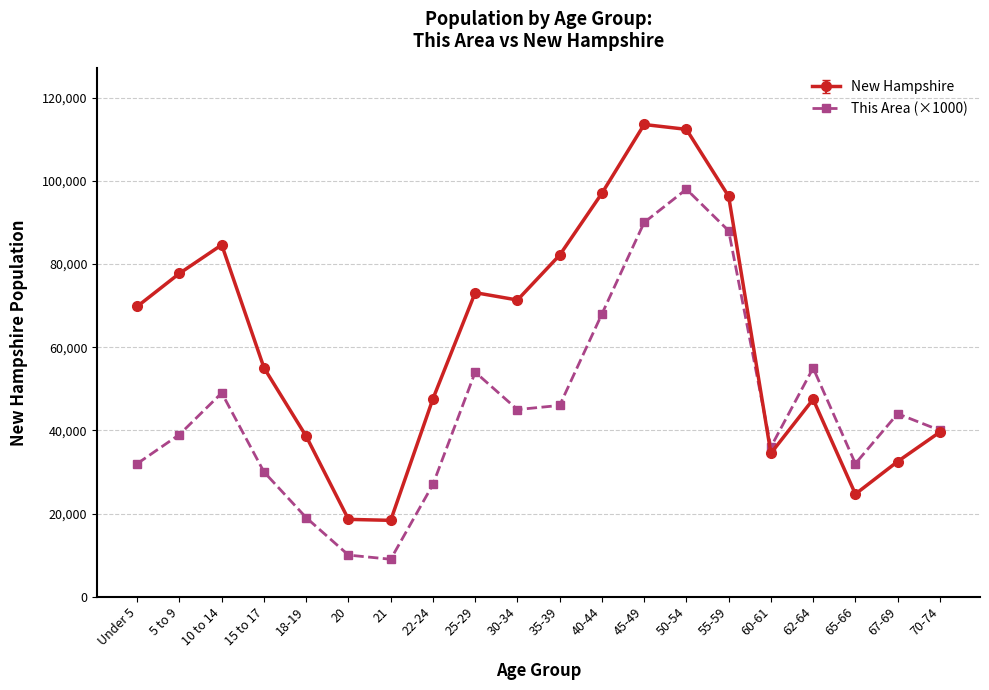

What is the value of the New Hampshire point at the 3rd from the left?

84620